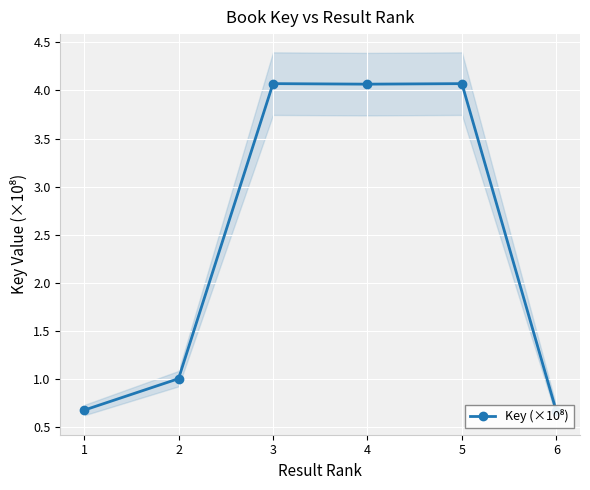

Rank the categories by value from lowest to highest.

6, 1, 2, 4, 3, 5